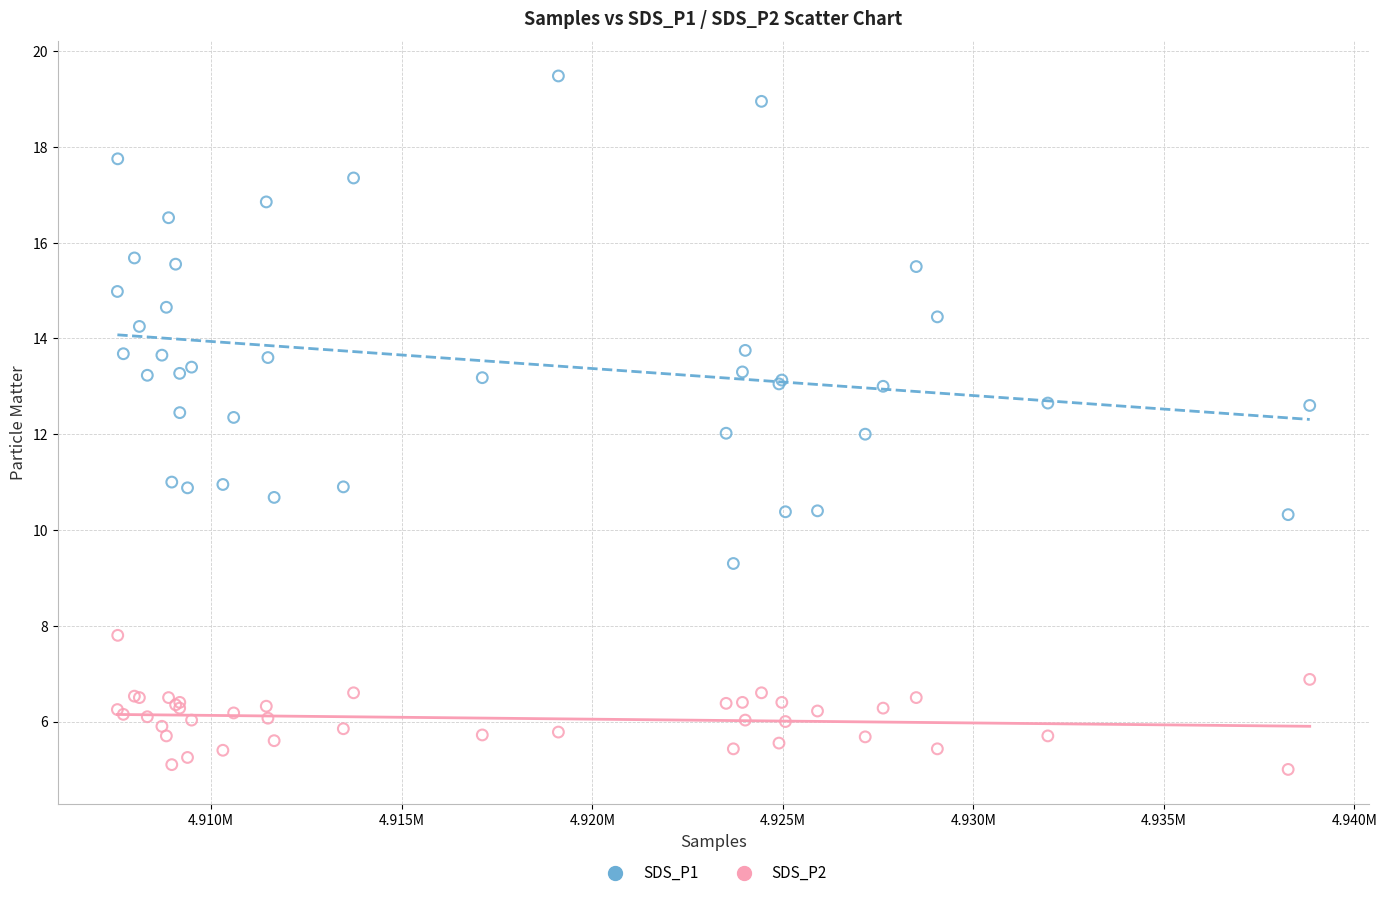

Which series reaches the minimum Y coordinate?

SDS_P2